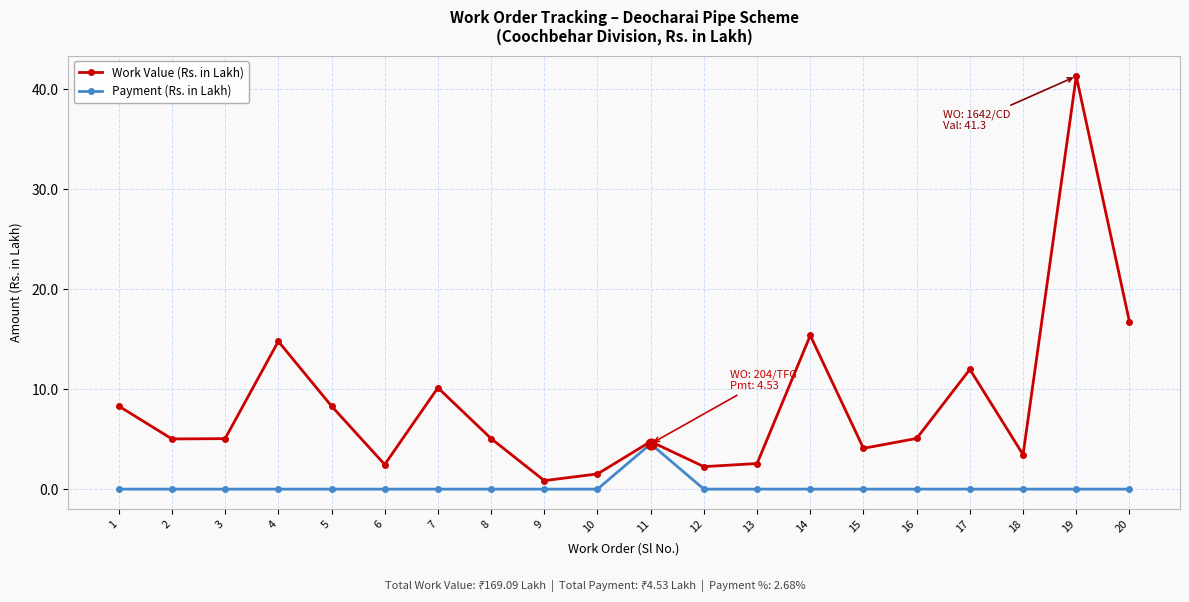

Which series has the largest range (max minus min)?

Work Value (Rs. in Lakh)